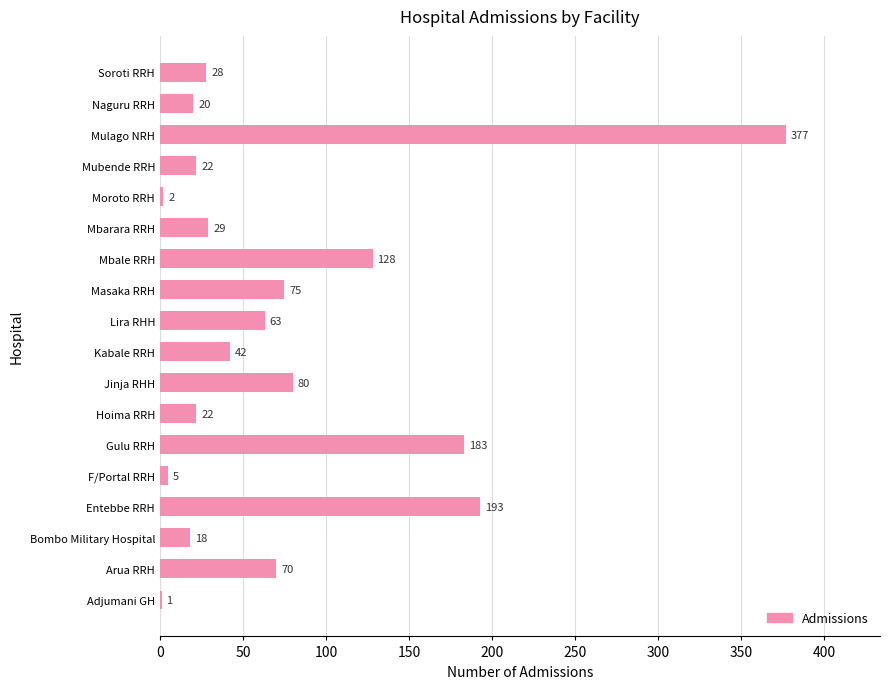

Which has a higher value, Masaka RRH or Mubende RRH?

Masaka RRH